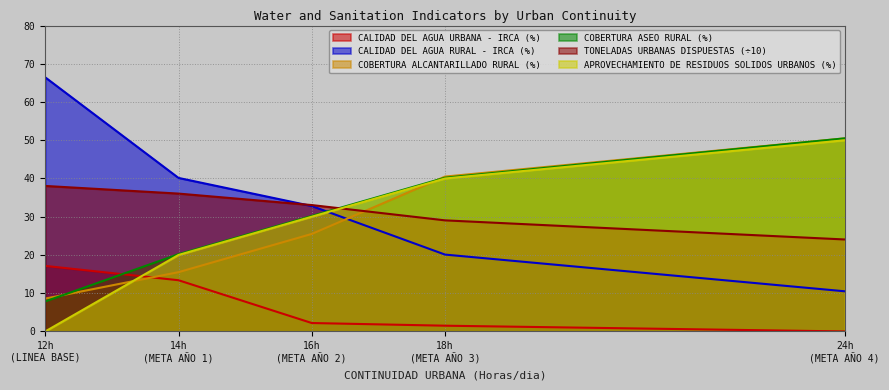

After their last crossing, which series has the higher values: TONELADAS URBANAS DISPUESTAS (÷10) or COBERTURA ASEO RURAL (%)?

COBERTURA ASEO RURAL (%)